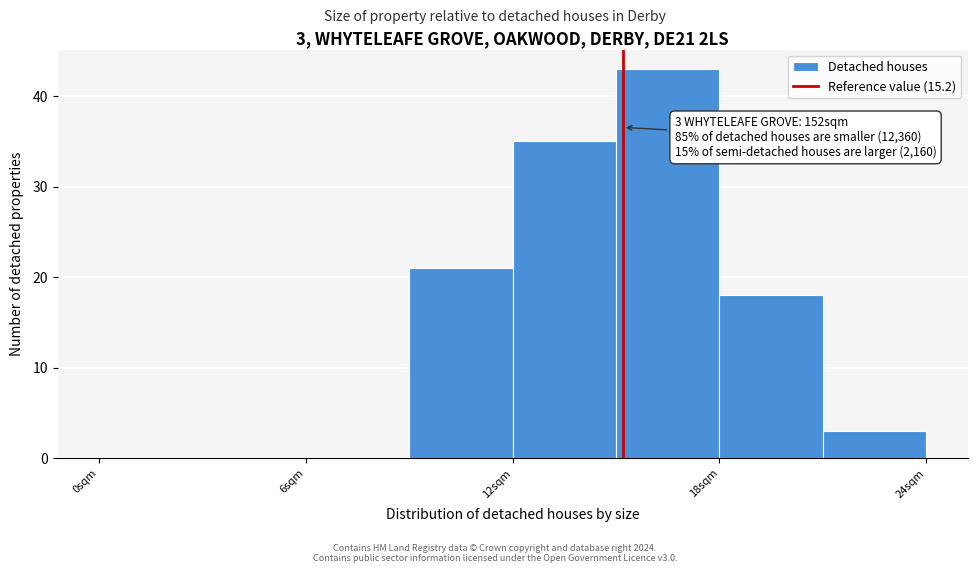

Read against the x-axis, roughly where is the centre of the tallest bar?

17